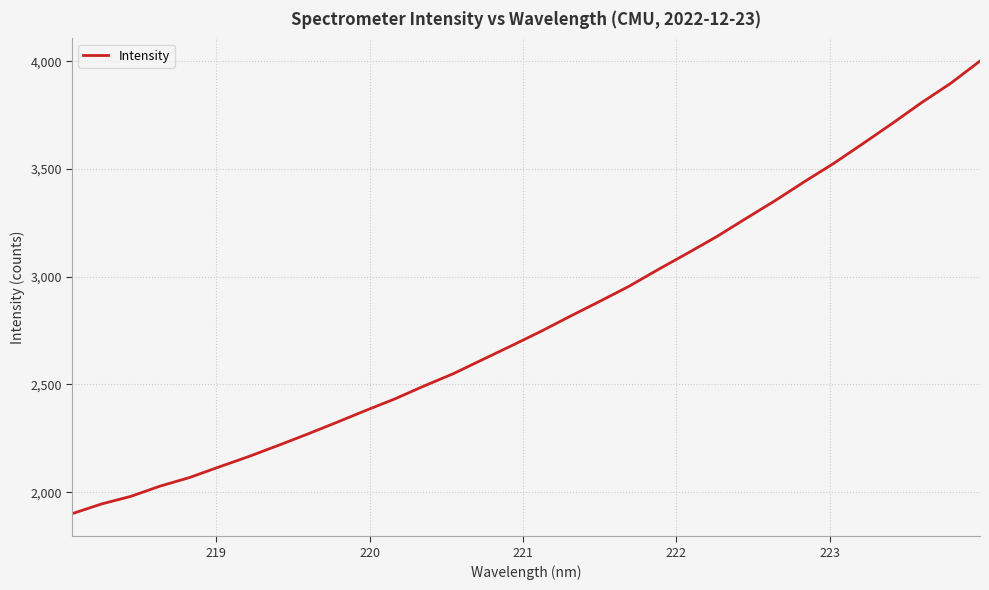

What is the difference between the maximum and minimum values?

2101.4